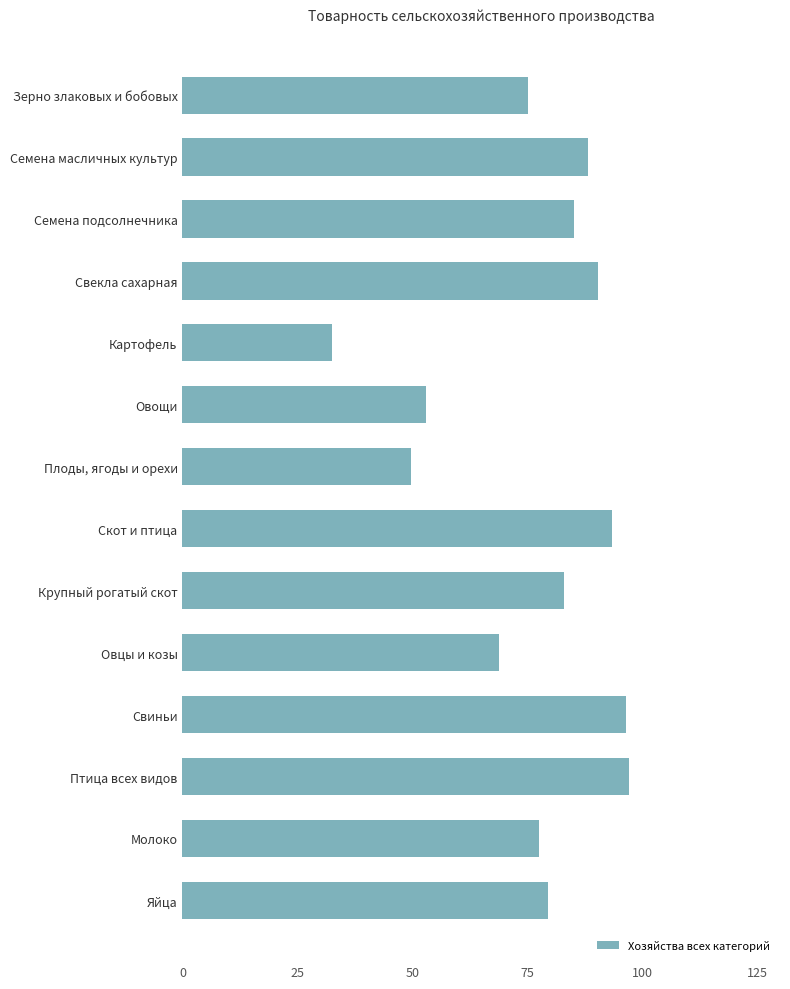

What is the change in value from Семена подсолнечника to Овцы и козы?

-16.2